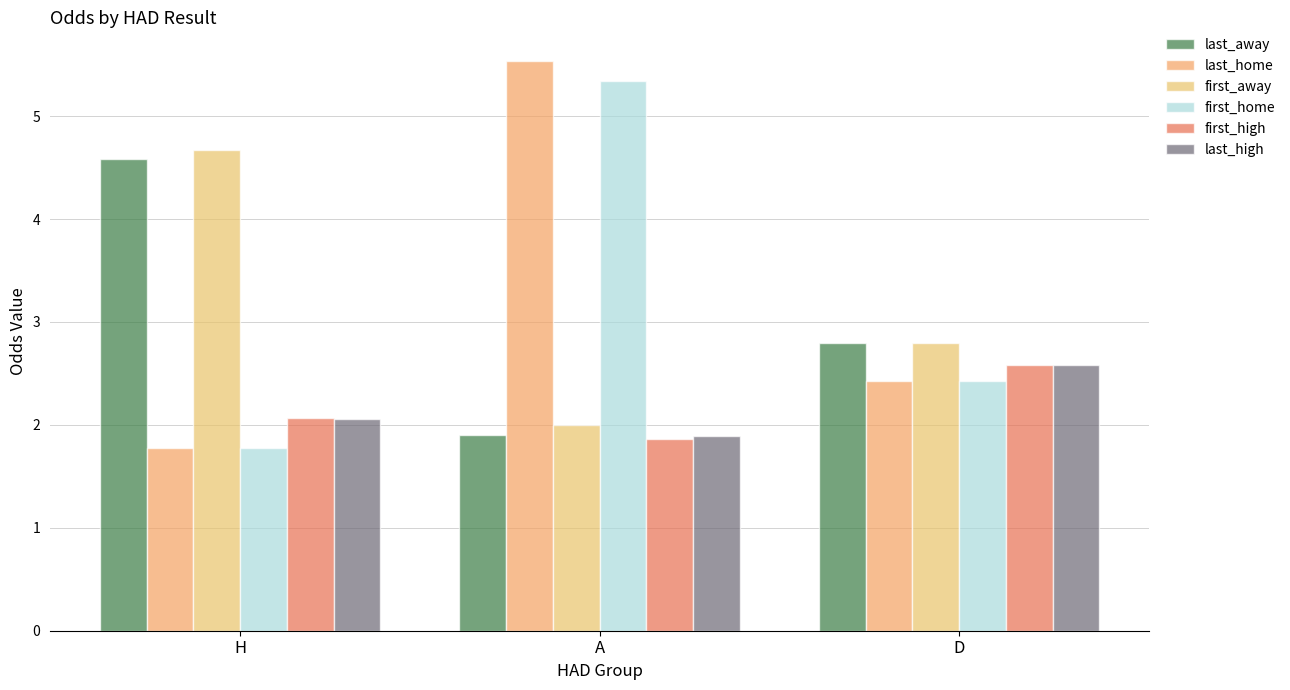

Where is last_away nearest to the value 3?

D